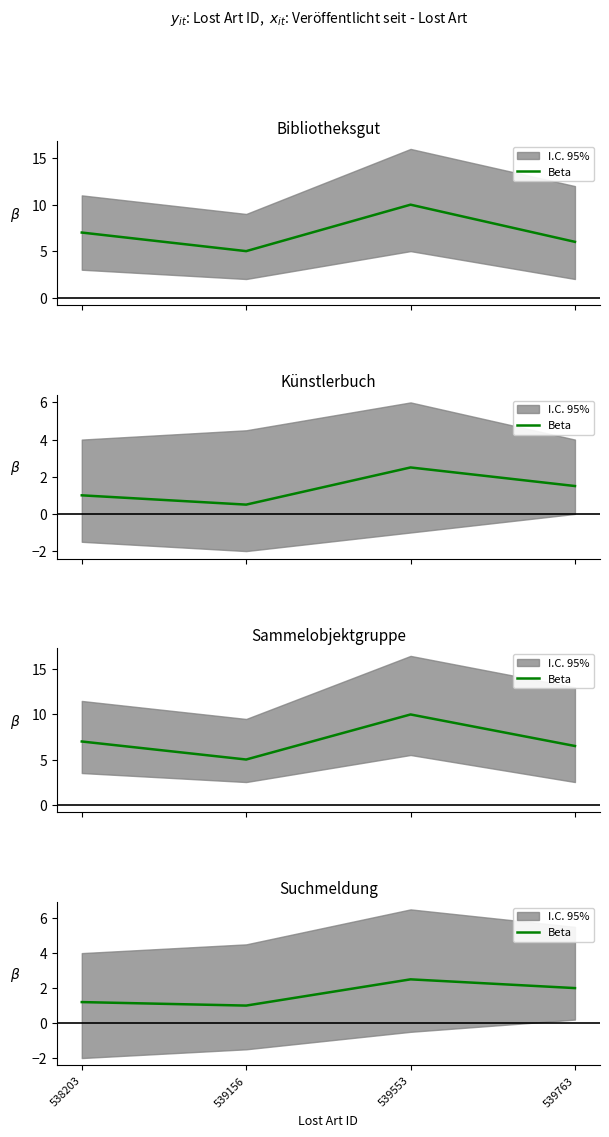

True or false: the data has more than 2 interior local peaks.

False